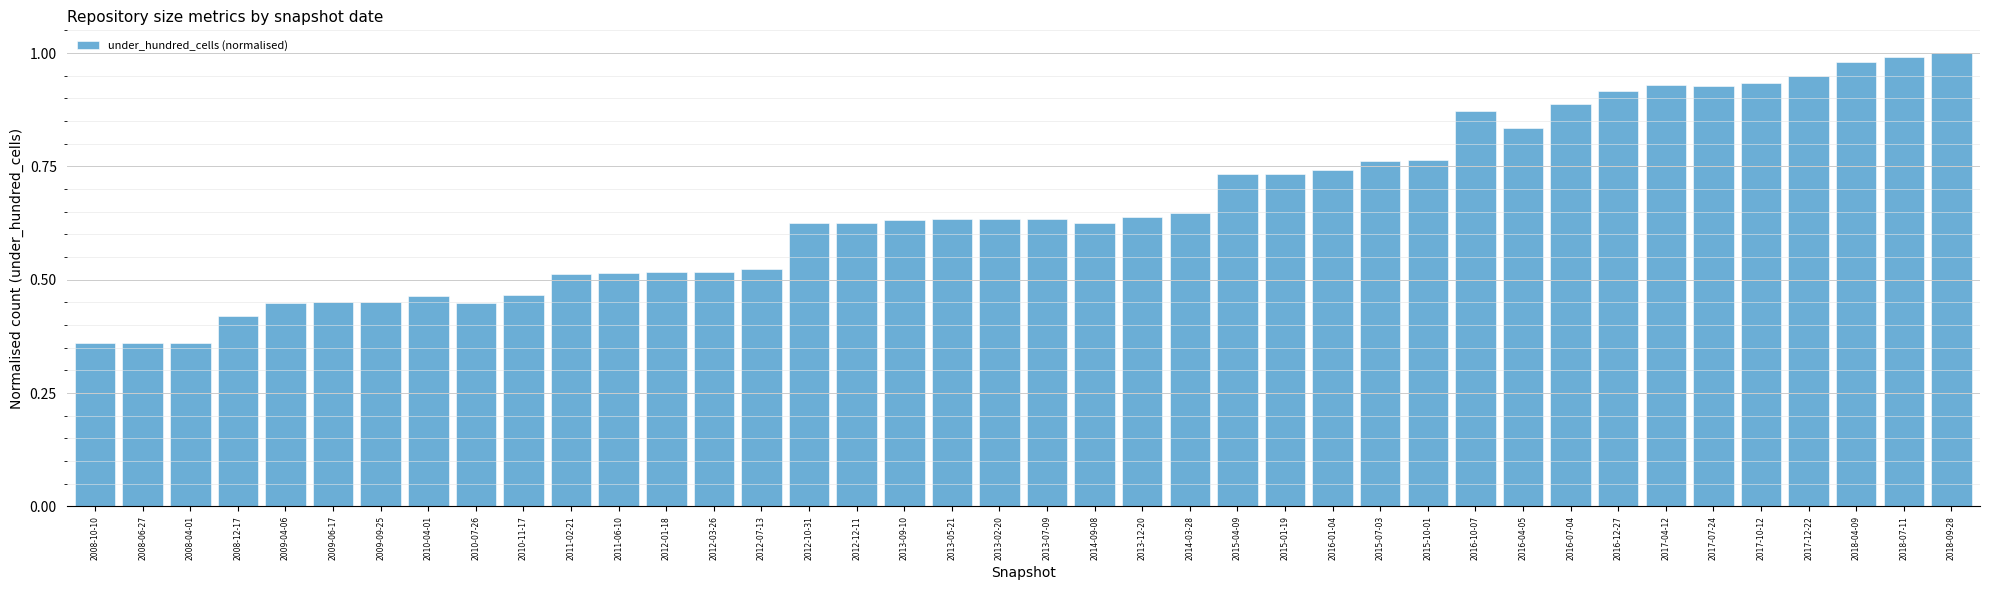

Between 2011-06-10 and 2013-12-20, which is larger?

2013-12-20